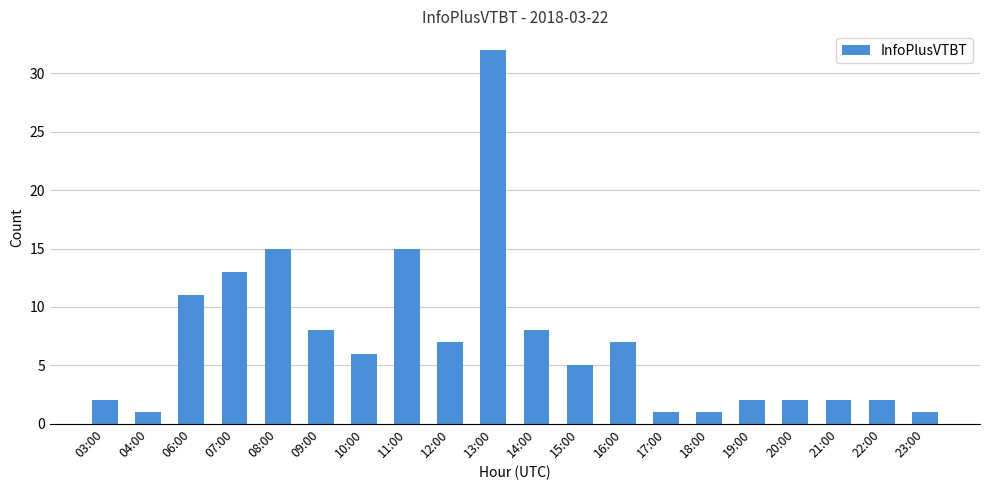

Which has a higher value, 08:00 or 12:00?

08:00